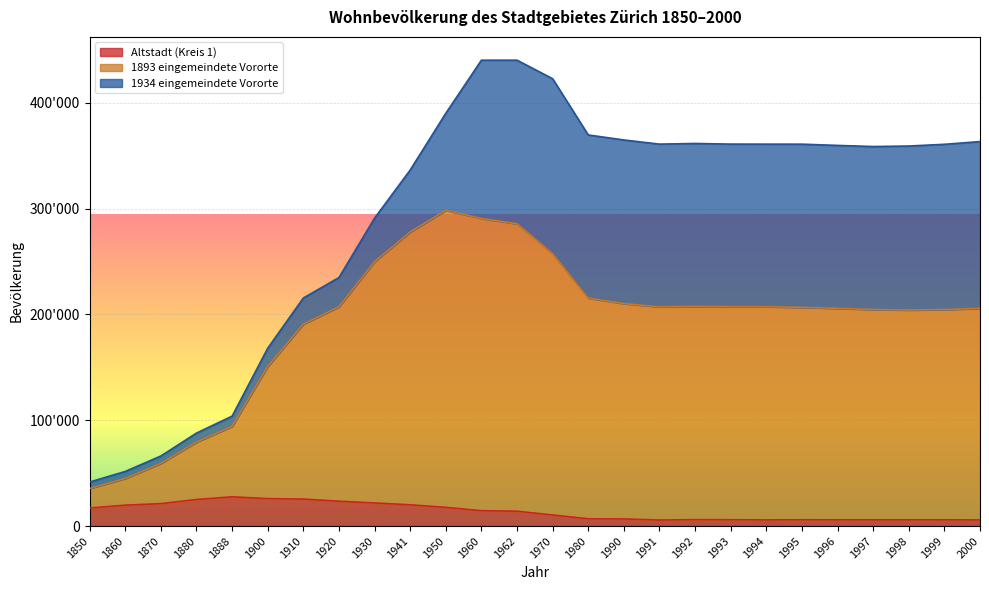

What is the difference between the maximum and minimum values in the 1893 eingemeindete Vororte series?

262765